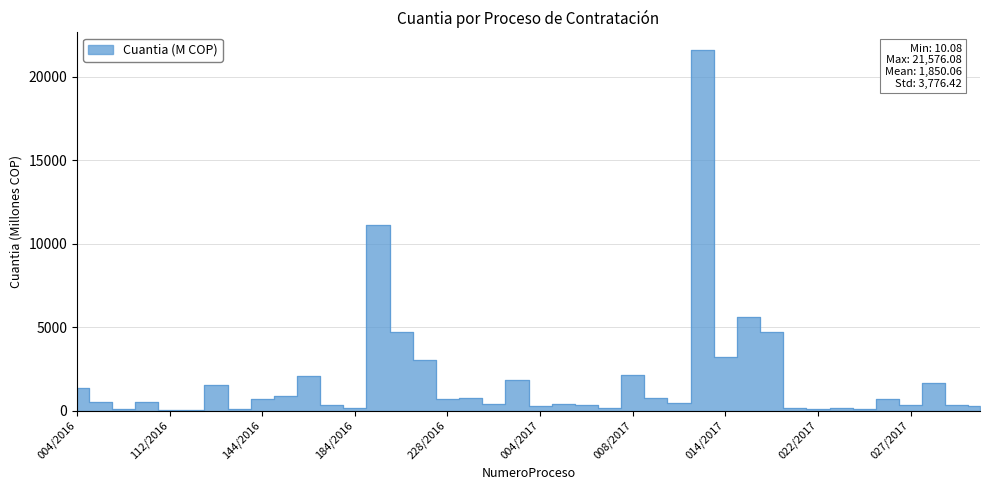

What is the difference between the maximum and minimum values?

21566.0